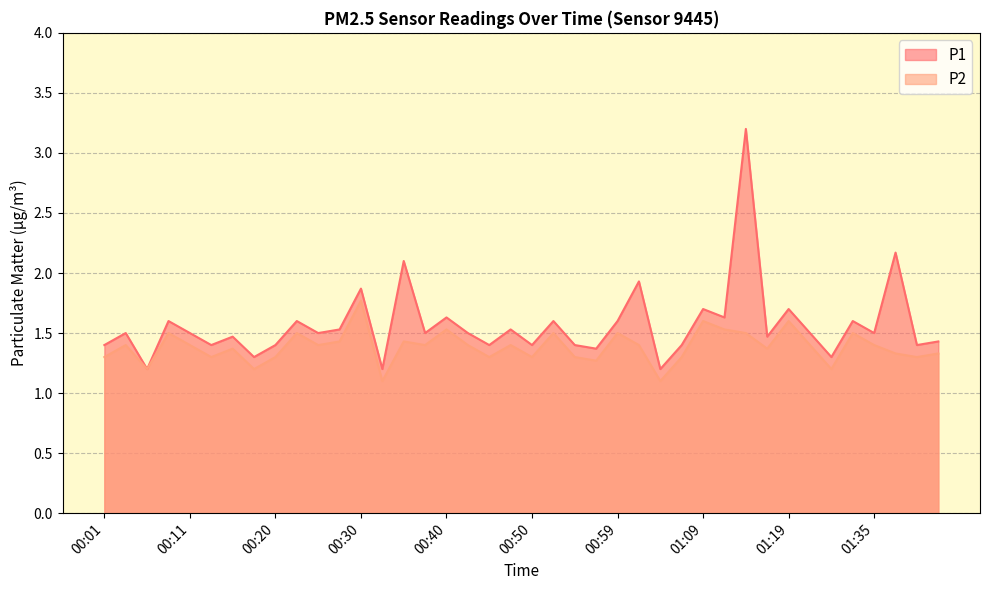

Where is the first local maximum for P2?

00:03